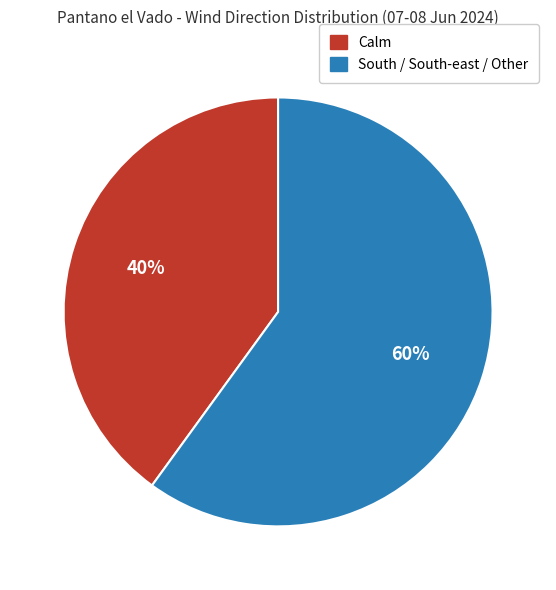

Is there any slice that represents more than half of the pie?

Yes